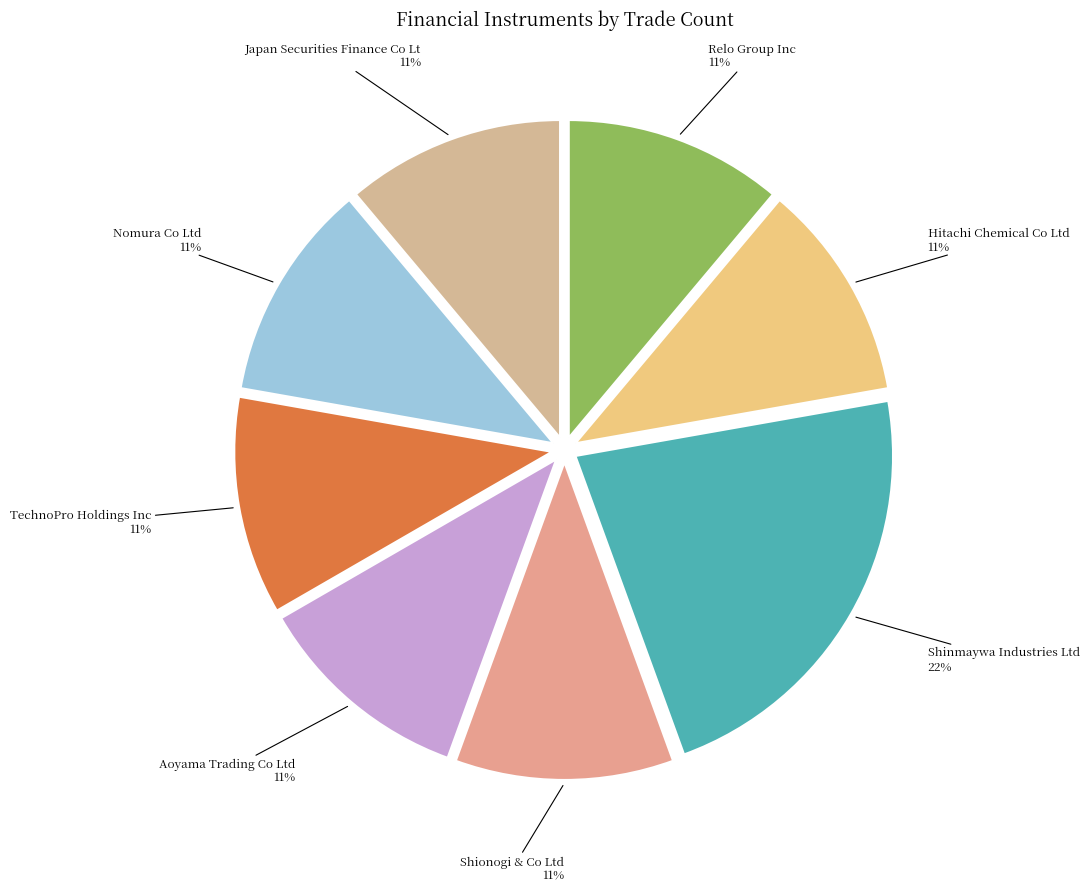

To the nearest percent, what is the average slice percentage?

12%